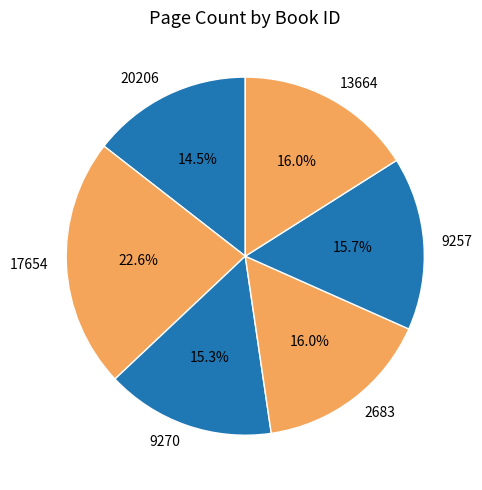

To the nearest percent, what is the difference between the largest and smallest slice percentages?

8%